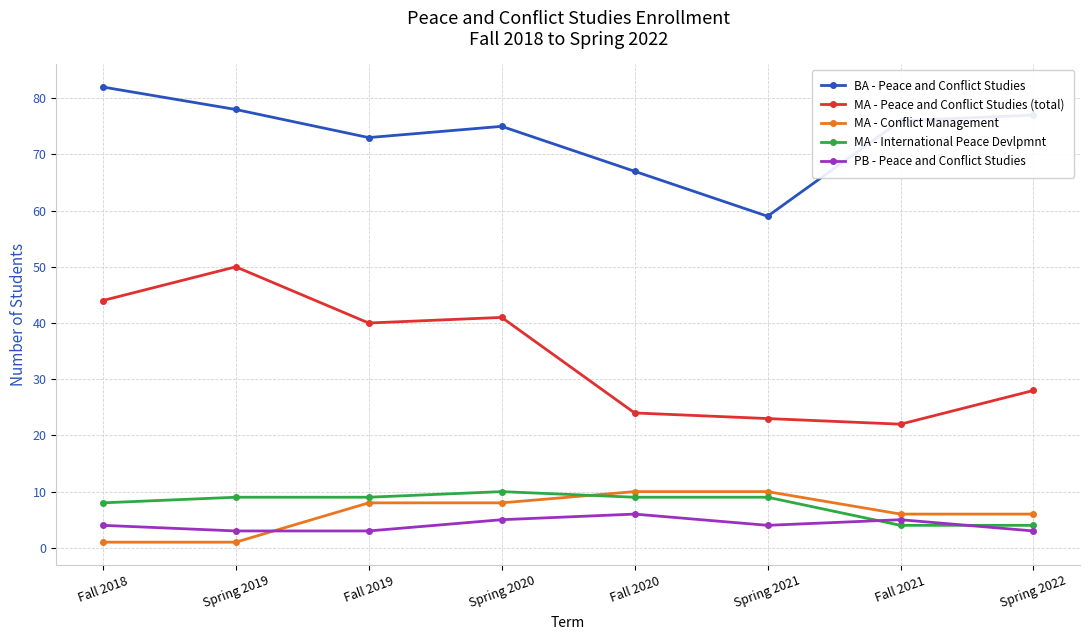

True or false: PB - Peace and Conflict Studies and MA - Peace and Conflict Studies (total) cross at least once.

False